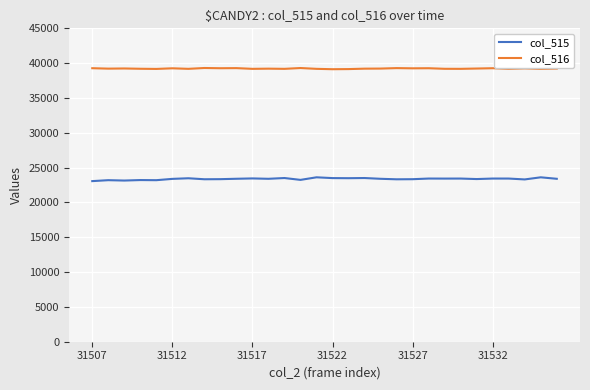

What is the average value of the col_516 series?

39223